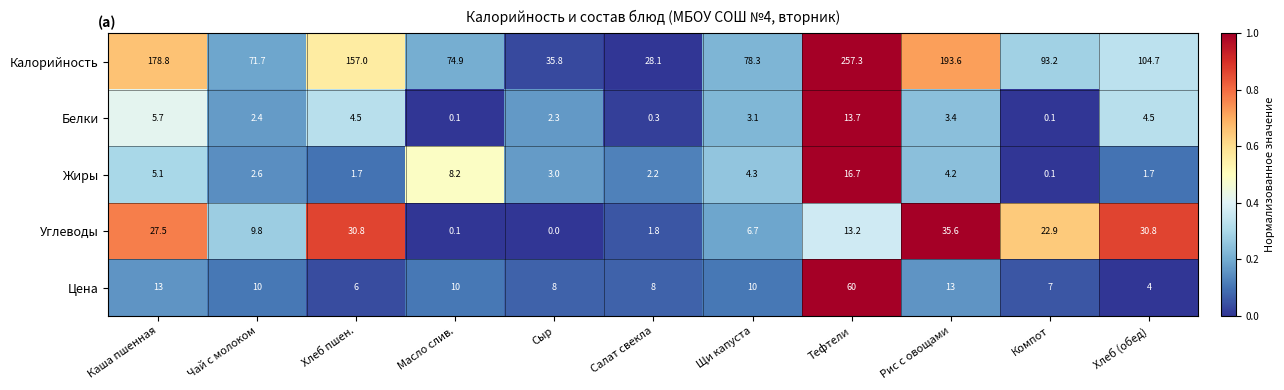

Which series changed the most between Масло слив. and Сыр?

Калорийность